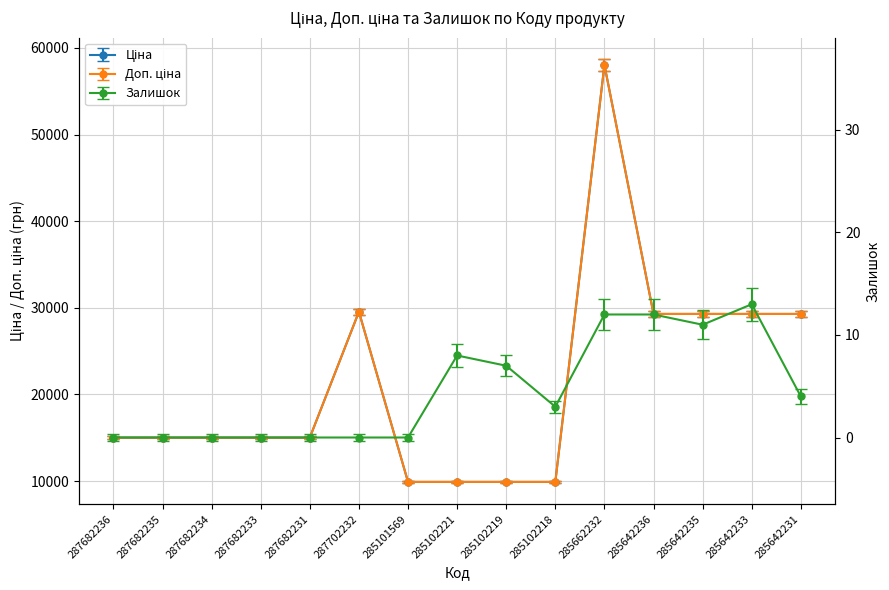

What is the label of the 9th point from the right?

285101569